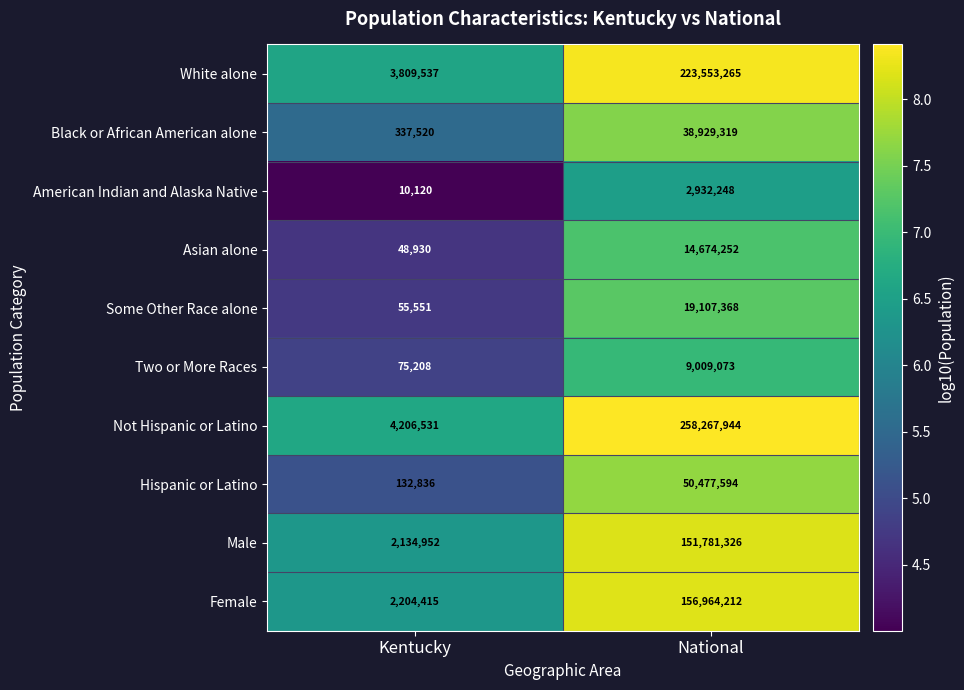

What value does the White alone series have at National?

223553265